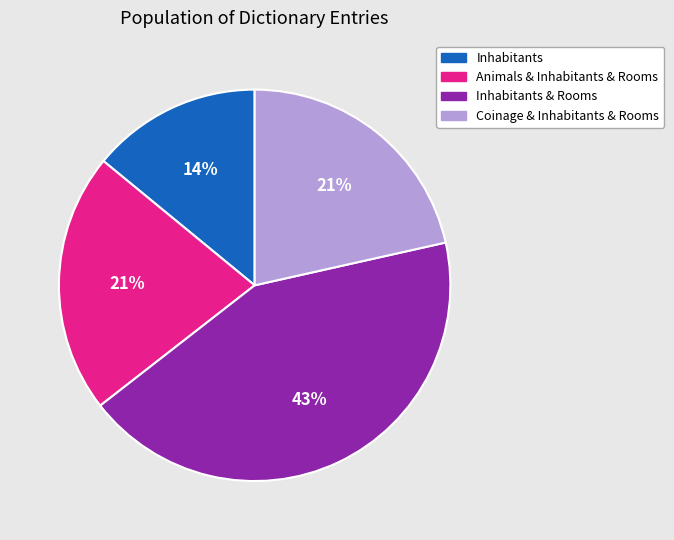

Does any single category account for the majority?

No